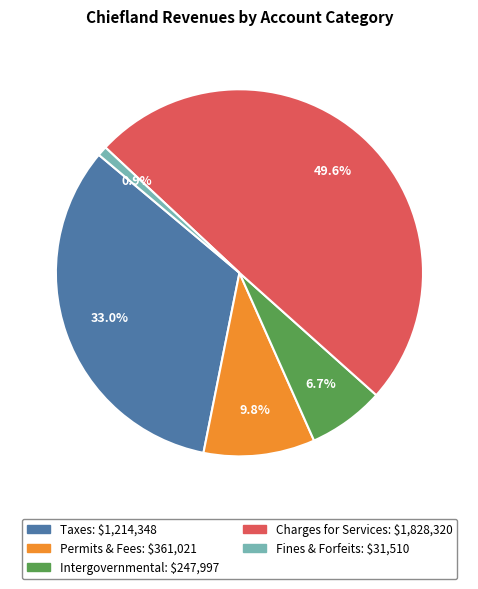

Which category has the biggest portion of the pie?

Charges for Services